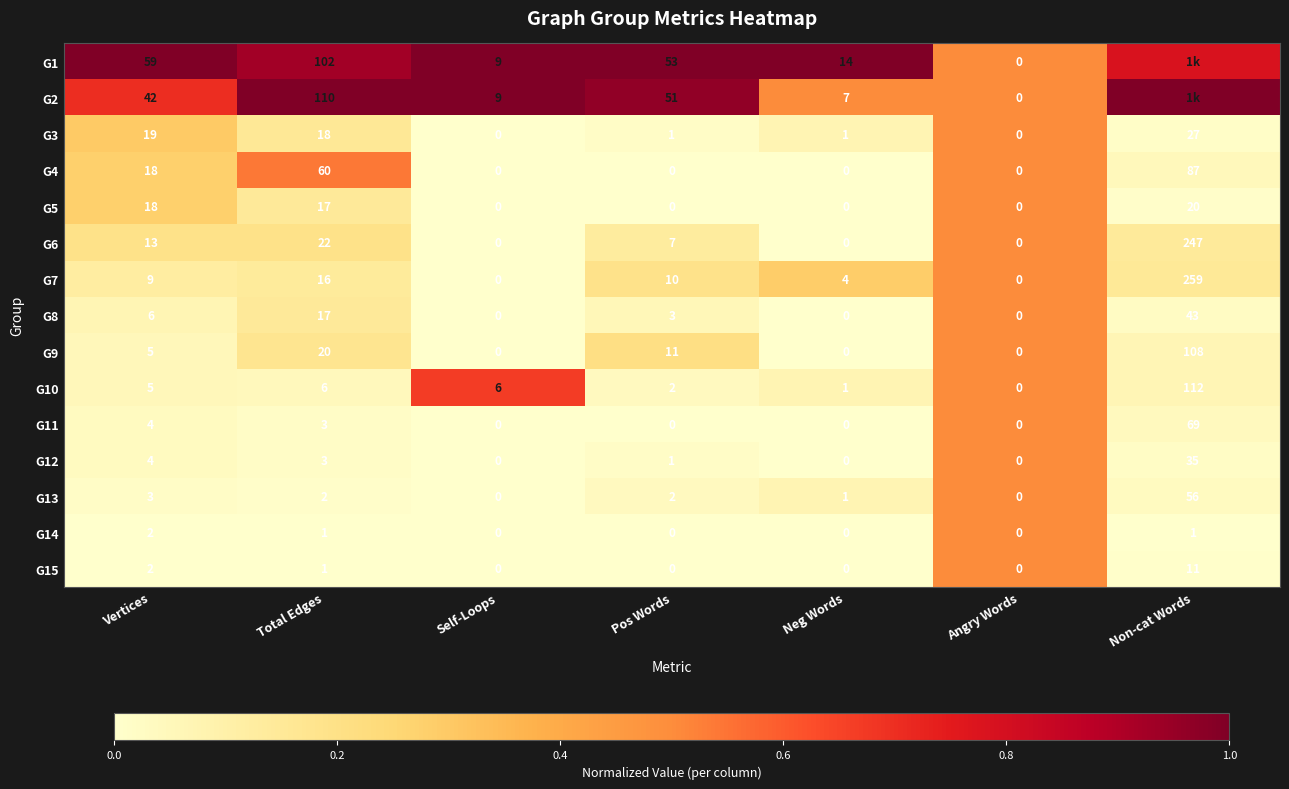

At which label is G7 closest to 129?

Total Edges